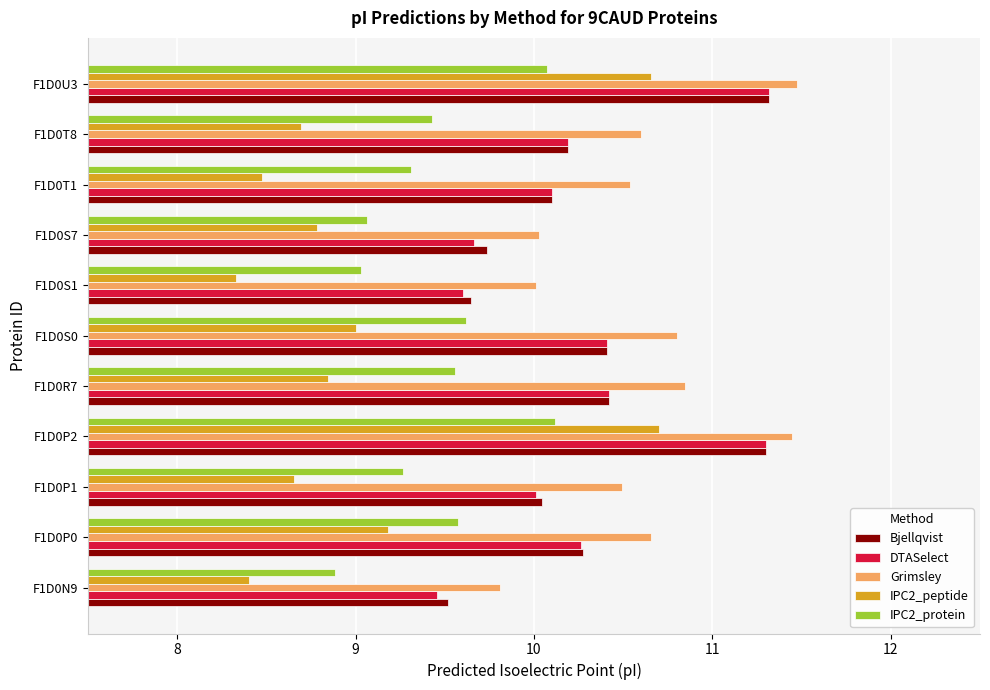

What is the minimum value shown in the chart?

8.3